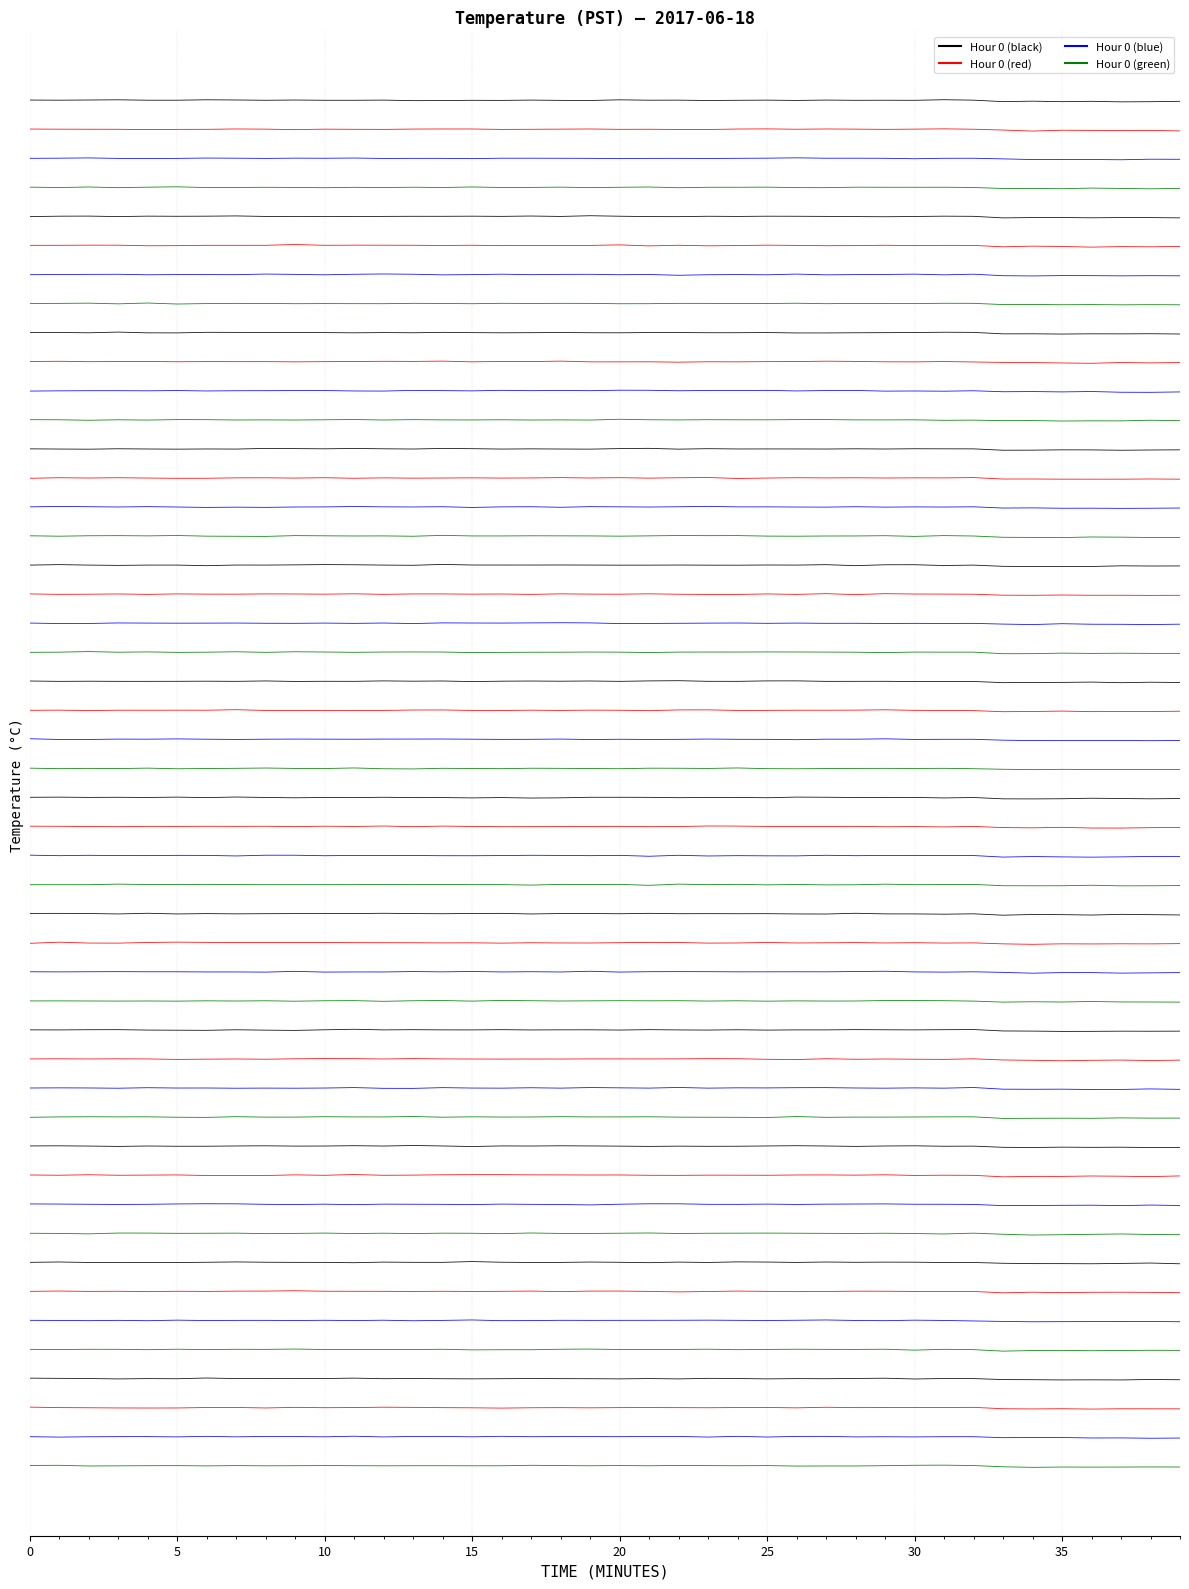

How many lines are shown in the chart?

4